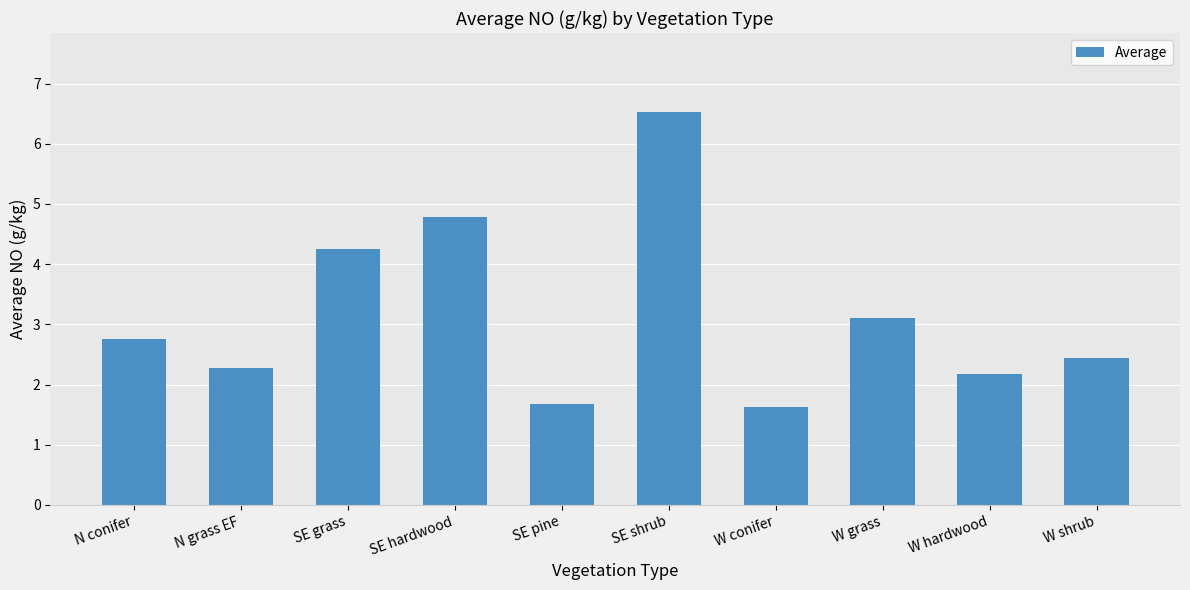

The value at W hardwood is 3.7. True or false?

False